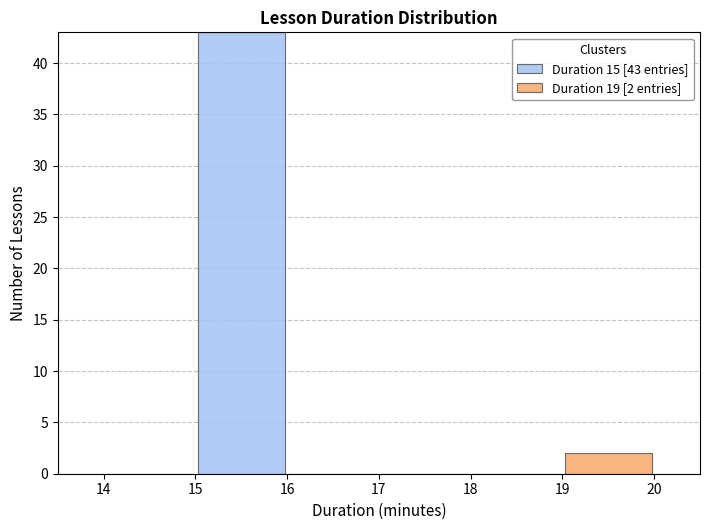

Which range on the x-axis has the tallest stacked bar (by total height)?

15 to 16